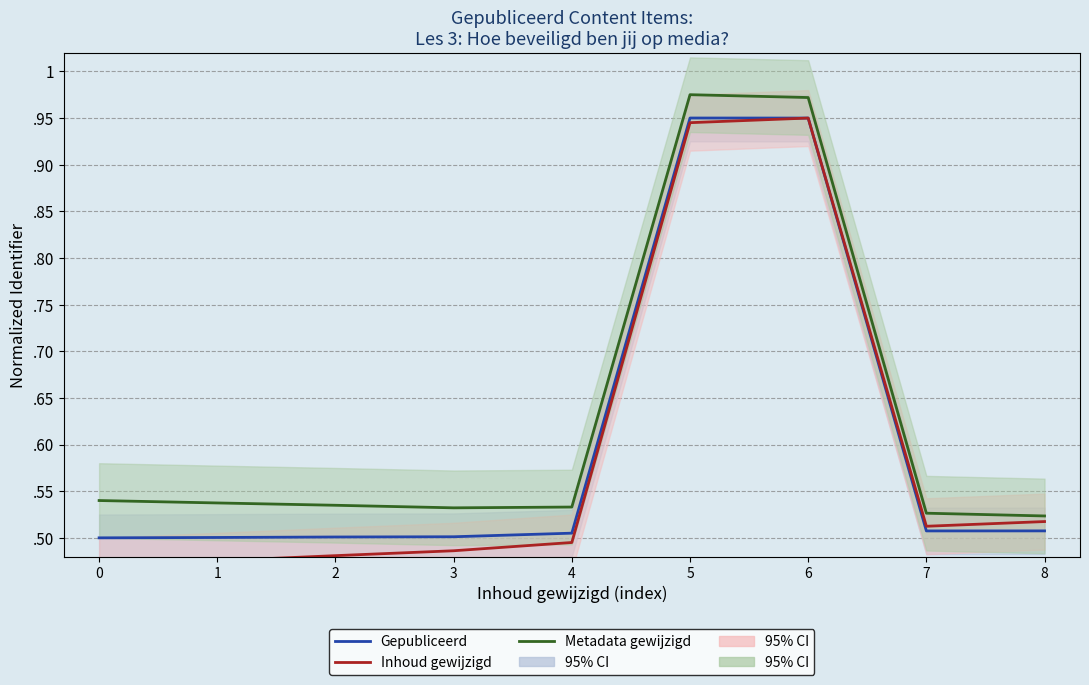

Rank the series at 1 from lowest to highest value.

Inhoud gewijzigd, Gepubliceerd, Metadata gewijzigd